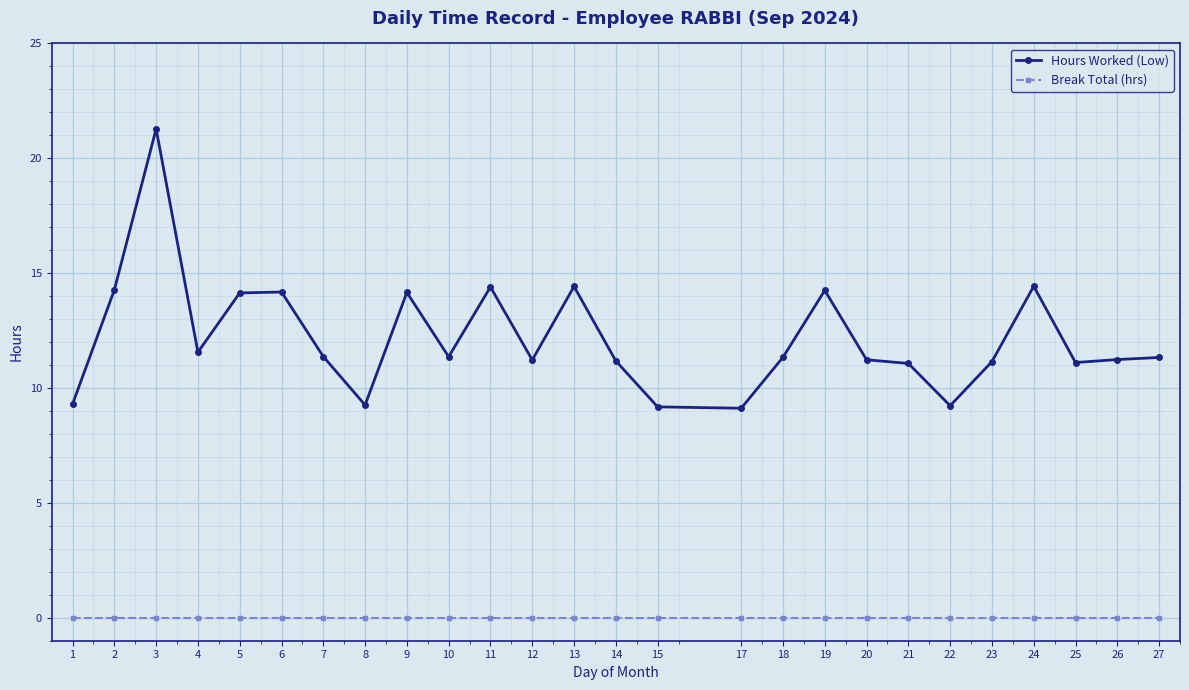

The value of Hours Worked (Low) at 4 is 17.4. True or false?

False